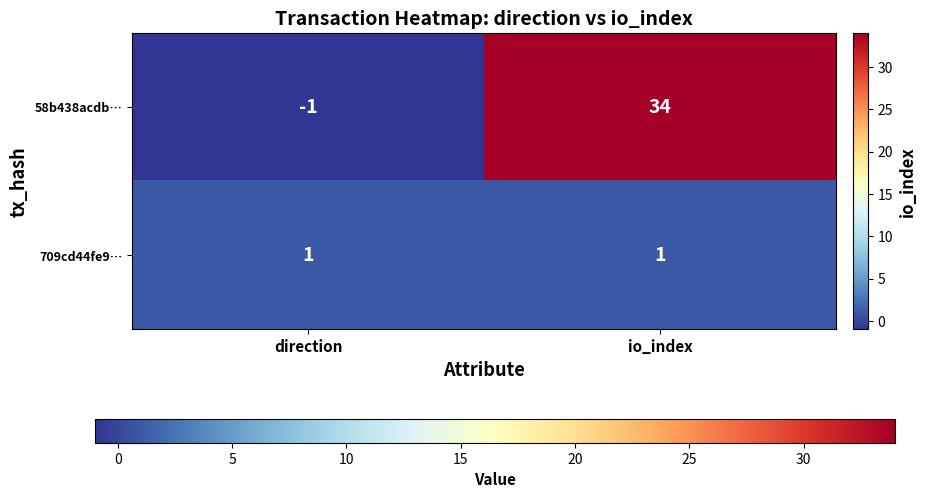

Which series has the widest spread of values?

58b438acdb…